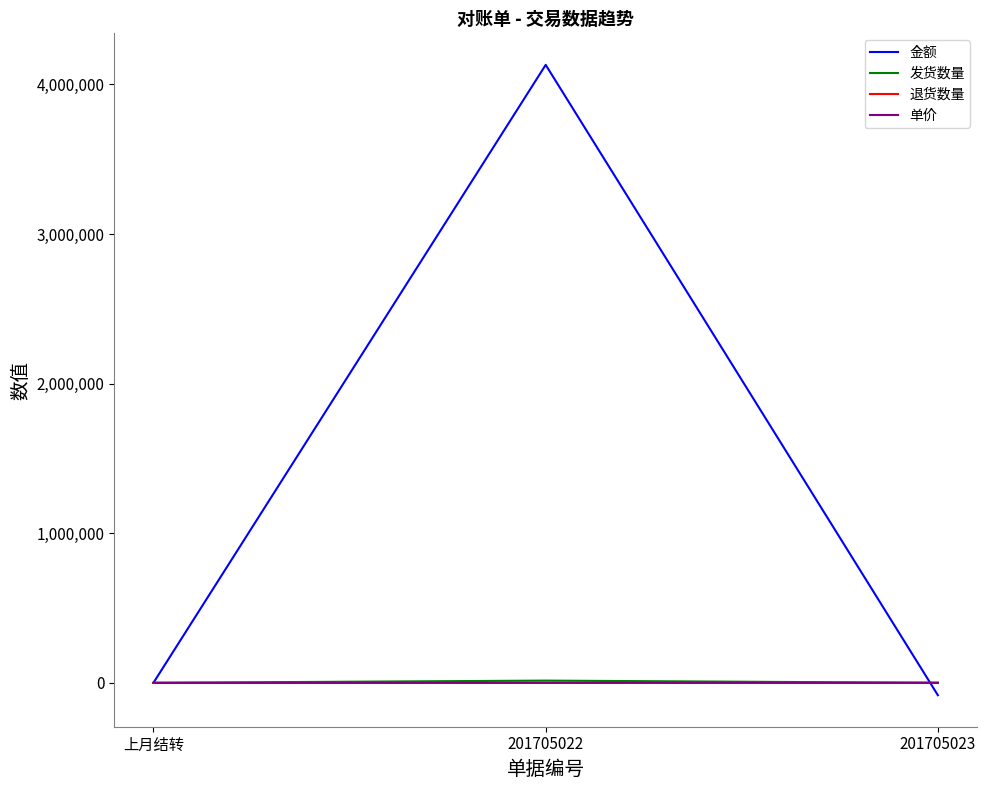

At which category does the chart reach its peak across all series?

201705022